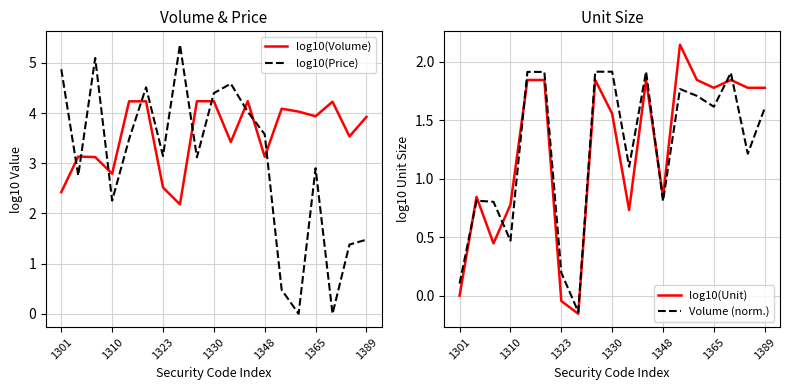

What is the sum of all log10(Volume) values?

67.7